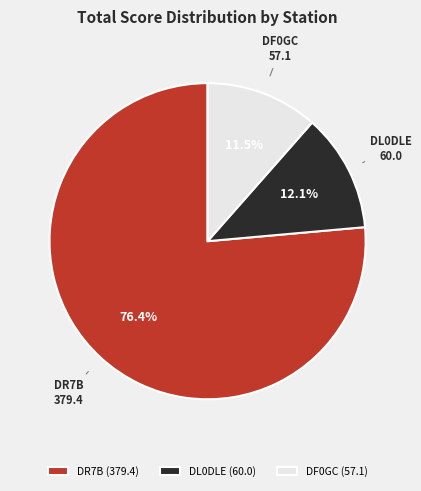

What portion of the pie excludes DL0DLE?

87.9%